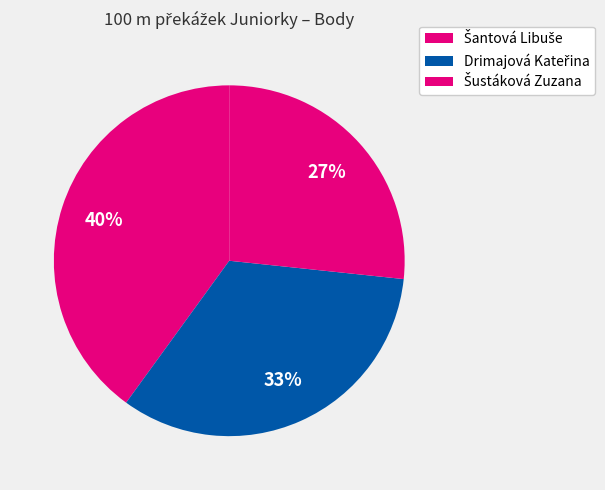

To the nearest percent, what is the difference between the largest and smallest slice percentages?

13%